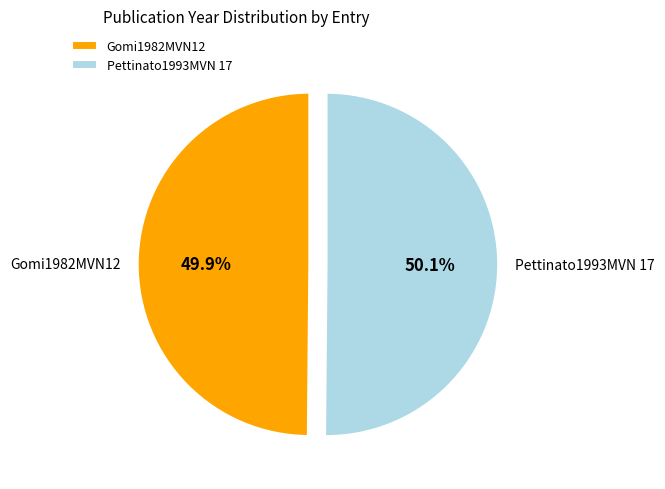

To the nearest percent, what portion does Pettinato1993MVN 17 represent?

50%